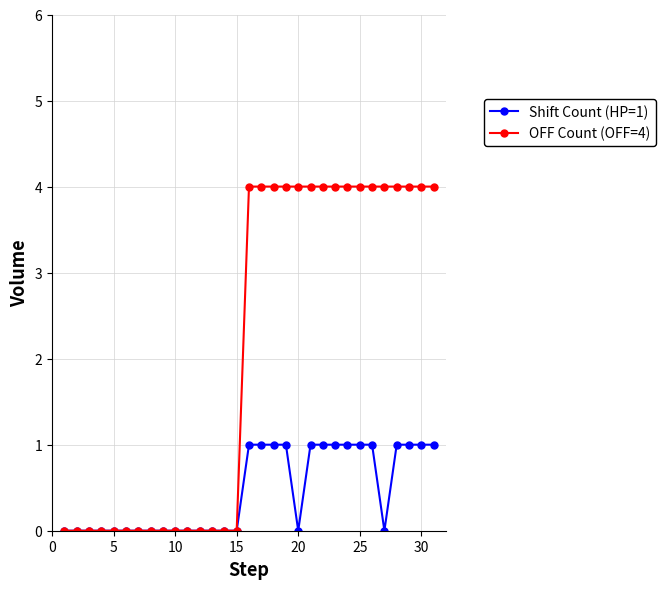

Which series has the largest range (max minus min)?

OFF Count (OFF=4)